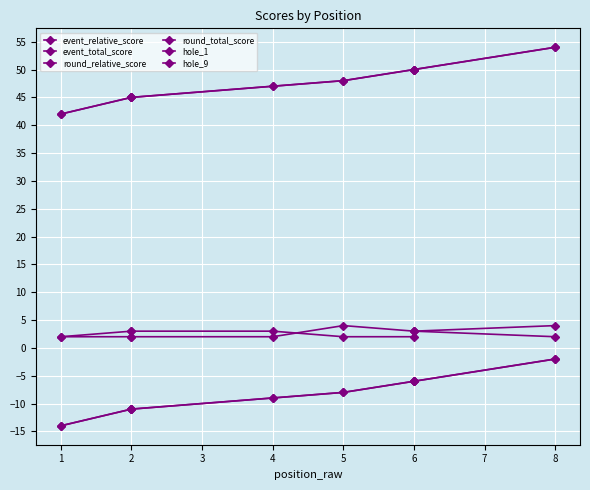

How many lines are shown in the chart?

6